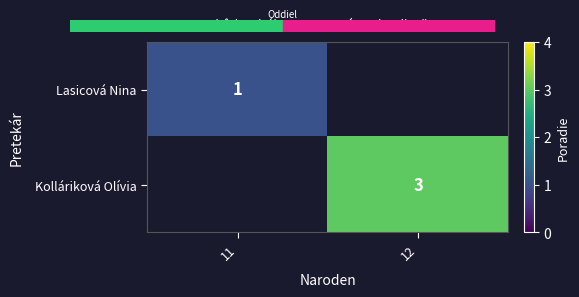

True or false: Kolláriková Olívia has a value of 3 at 12.

True